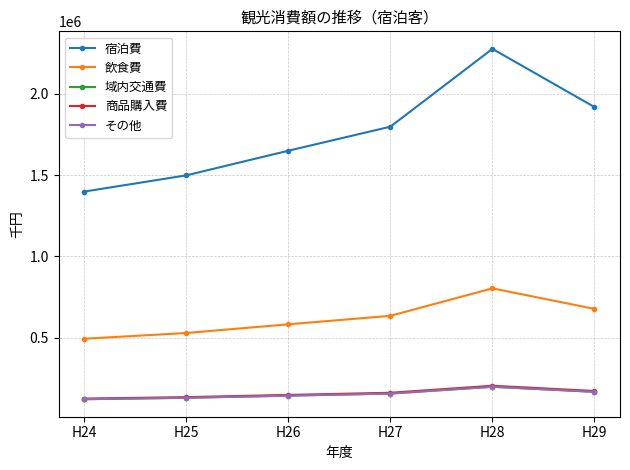

What is the highest value of the その他 series?

198510.0